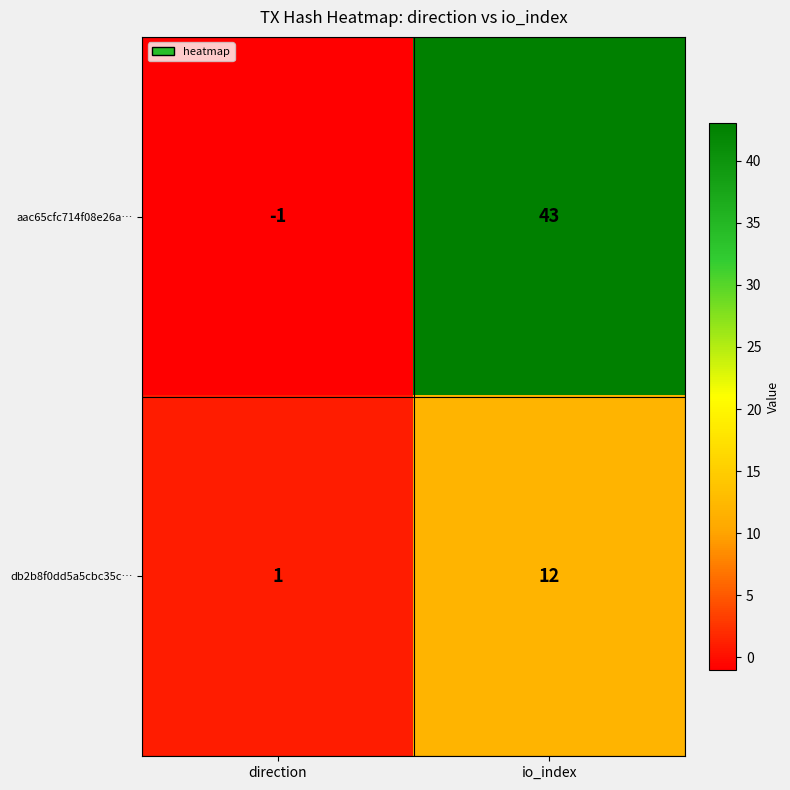

At how many categories does at least one series exceed 29?

1